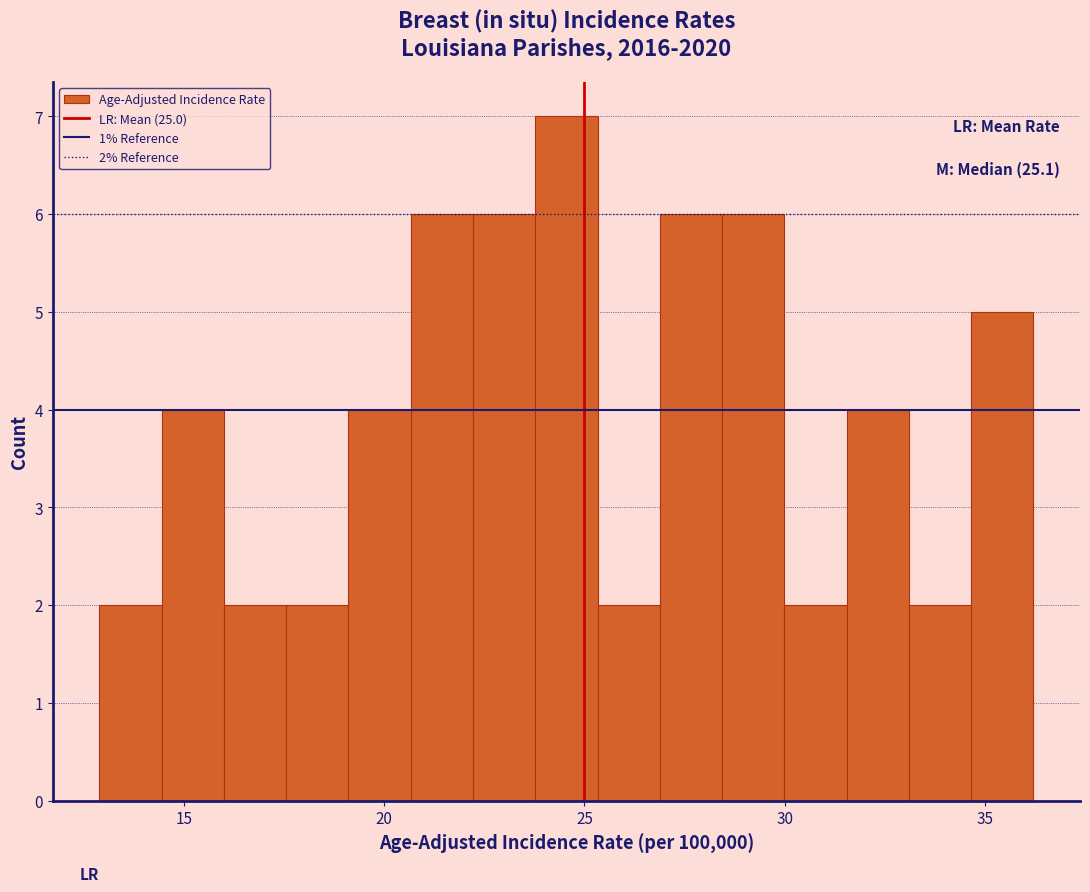

Around what value on the x-axis is the tallest bar? Give the approximate position of its centre, as read against the axis.

24.5